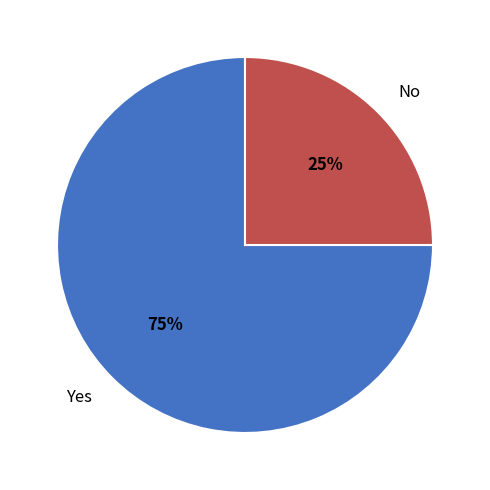

Is there any slice that represents more than half of the pie?

Yes